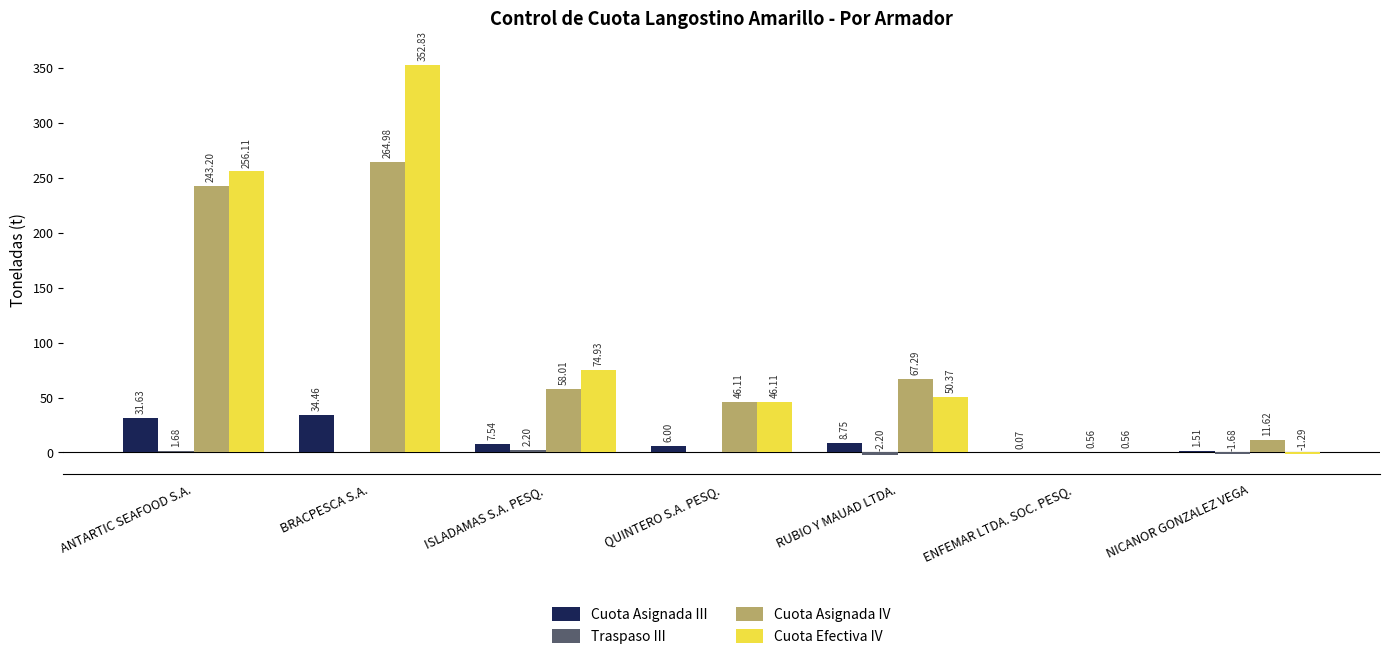

Which category has the highest value in the Cuota Efectiva IV series?

BRACPESCA S.A.